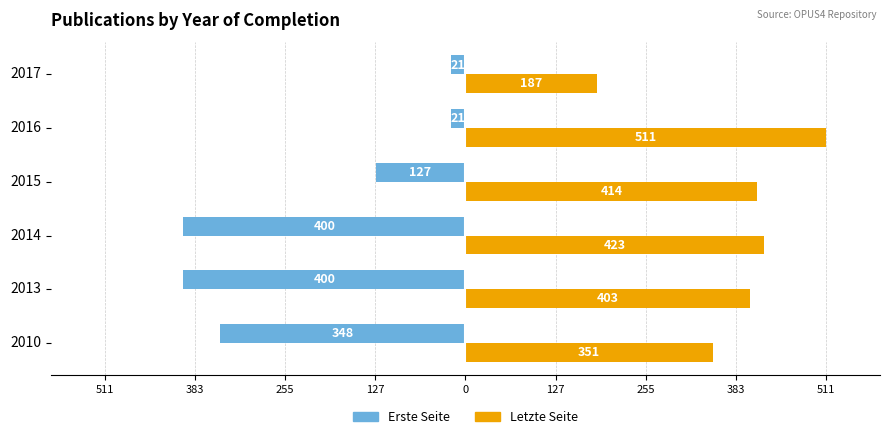

What are all the series names shown in the legend?

Erste Seite, Letzte Seite